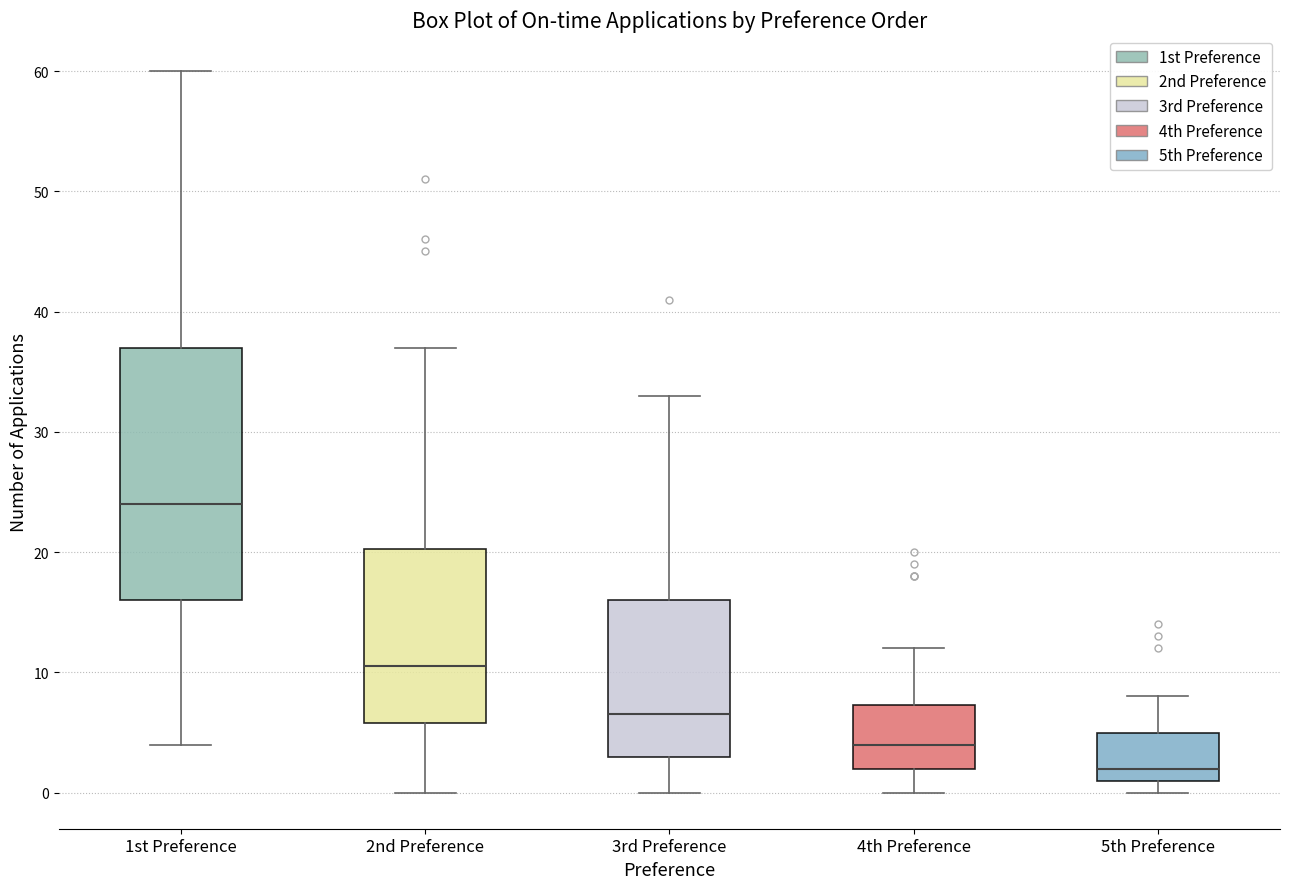

Where does the upper whisker of the box for 2nd Preference end on the y-axis? The values are not printed on the chart, so give them approximately, as read against the axis.

37